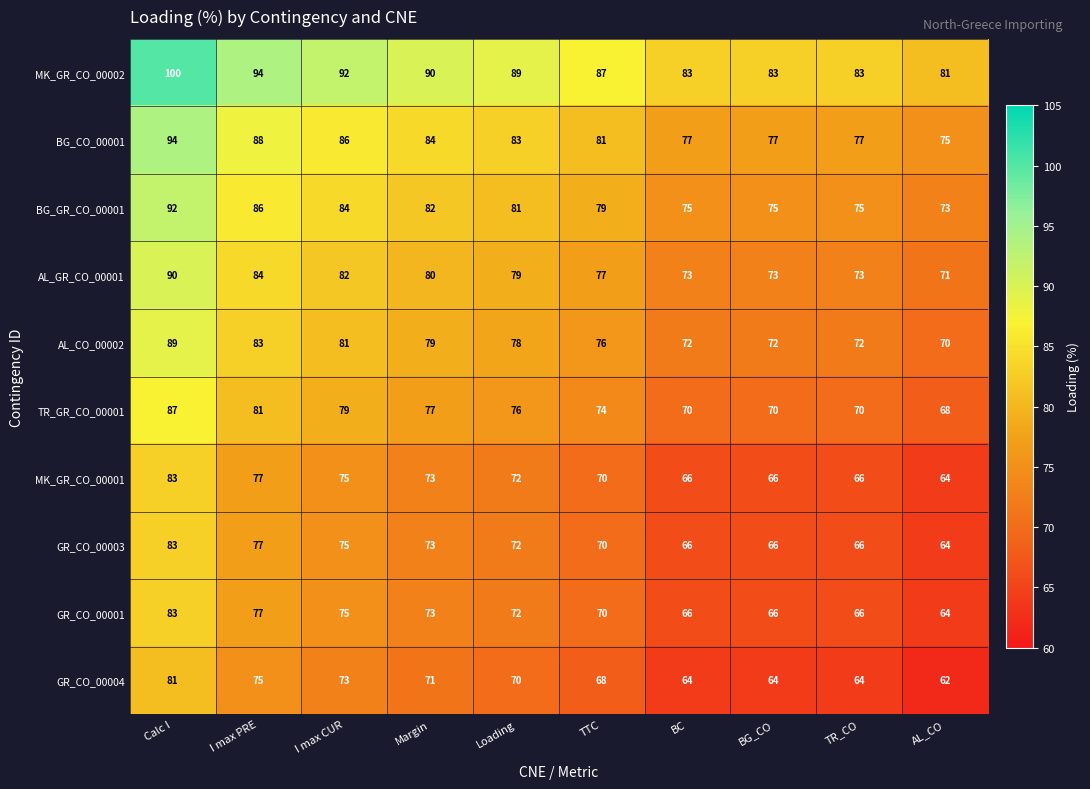

The GR_CO_00003 series shows 89 at TR_CO. True or false?

False